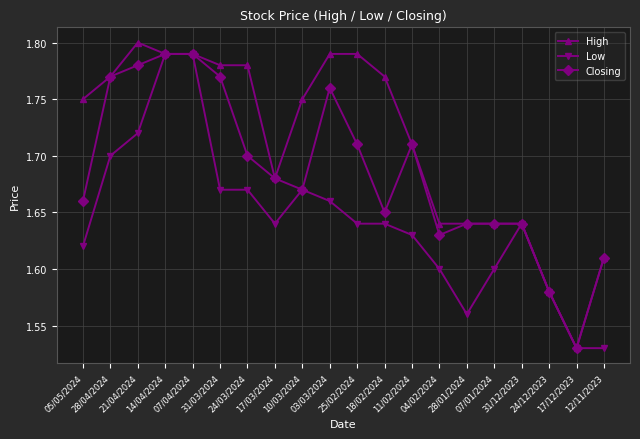

Is this an area chart (filled region under the line)?

No